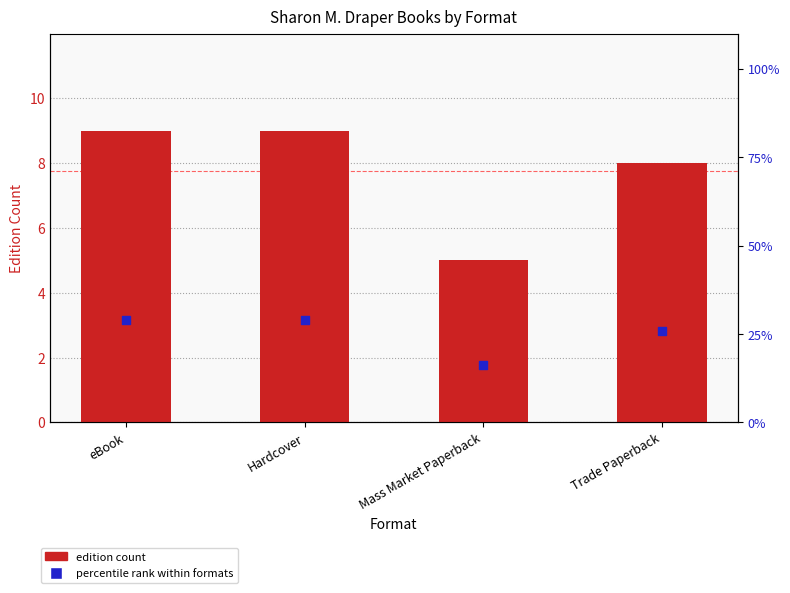

At which category is the sum across all series the highest?

eBook